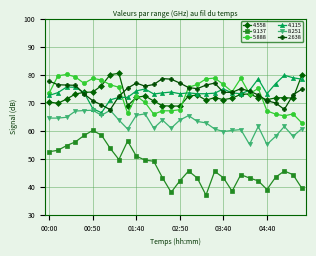

True or false: 2.638 has more than 0 points higher than both neighbors.

True